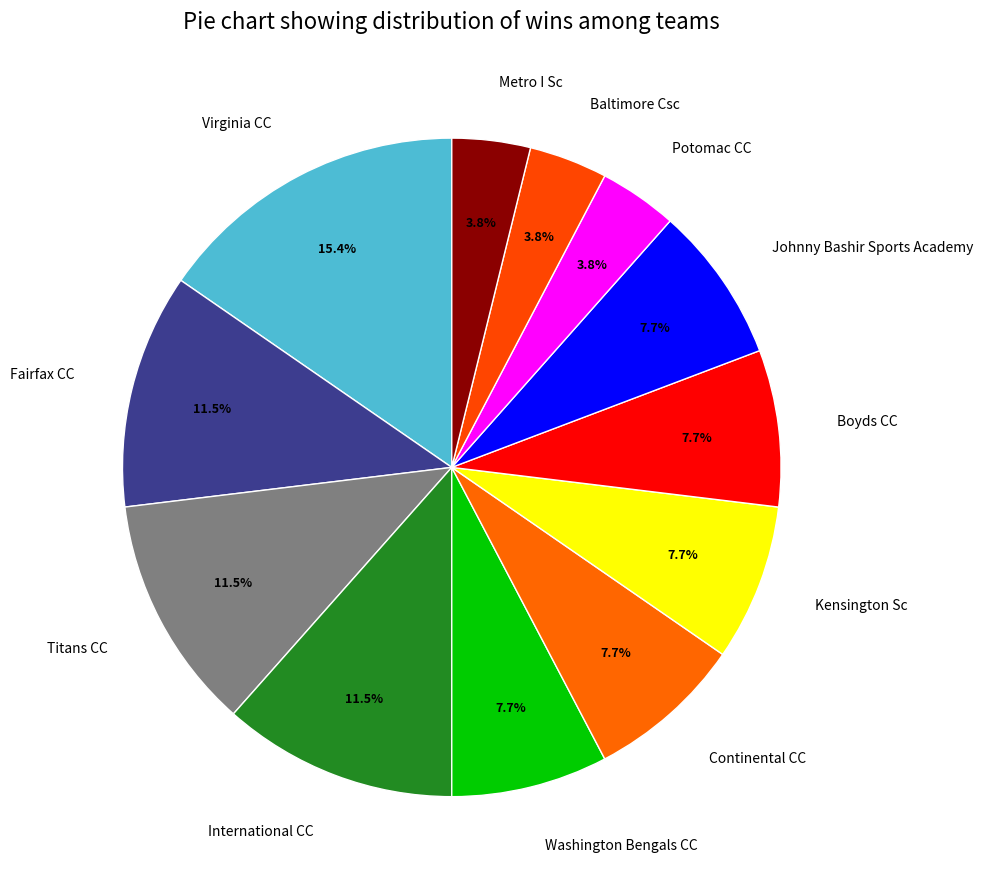

What is the largest slice in the pie chart?

Virginia CC